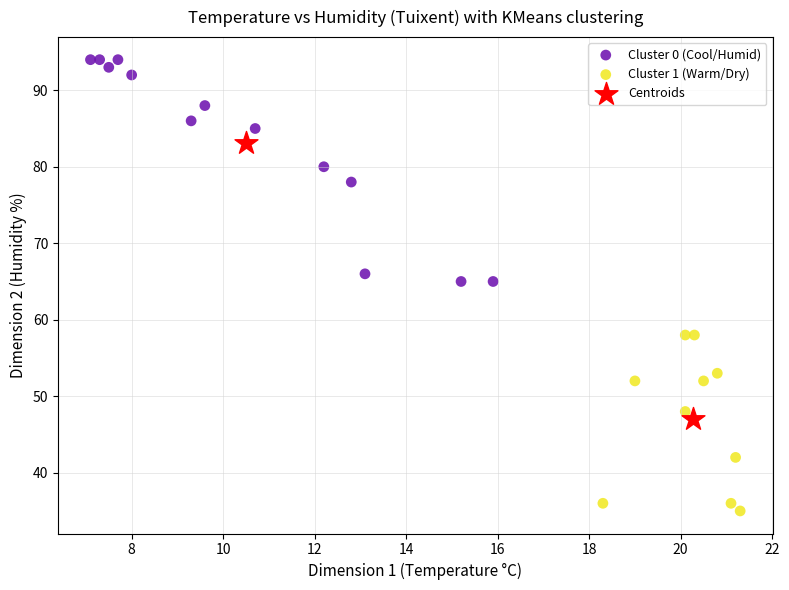

Which series contains the highest Y value?

Cluster 0 (Cool/Humid)